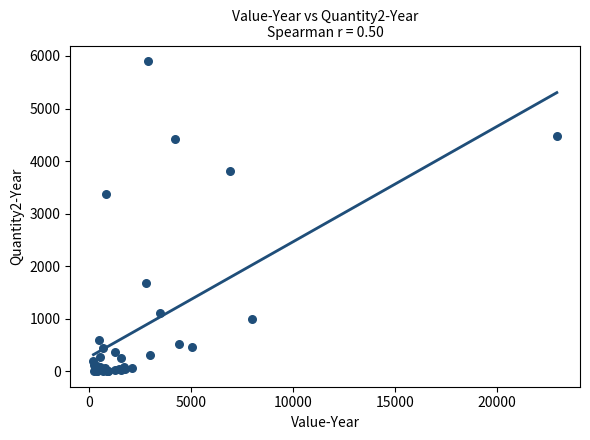

What Y value in the scatter plot is closest to 2952?

3366